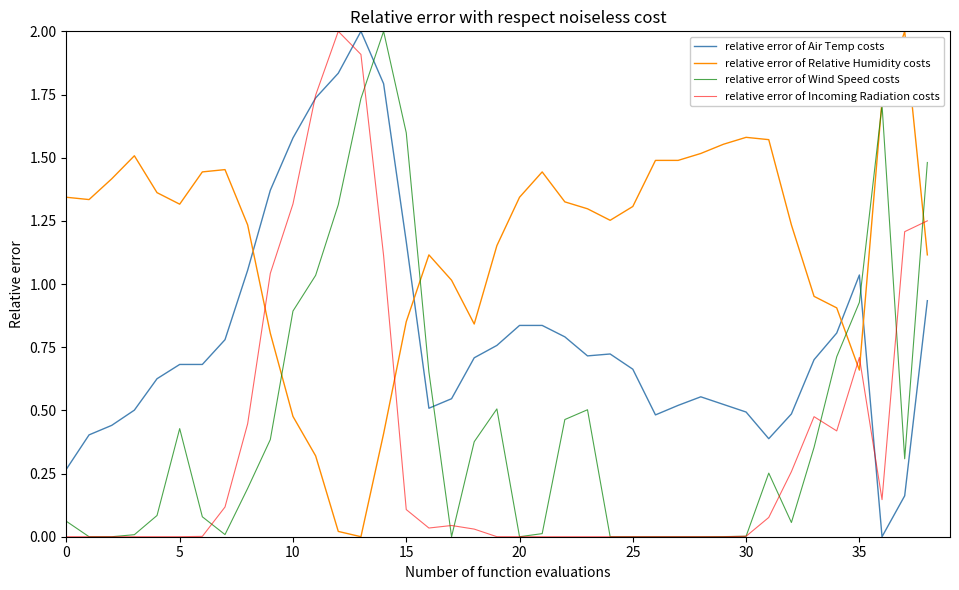

Which series ends up on top after the final intersection of relative error of Air Temp costs and relative error of Incoming Radiation costs?

relative error of Incoming Radiation costs